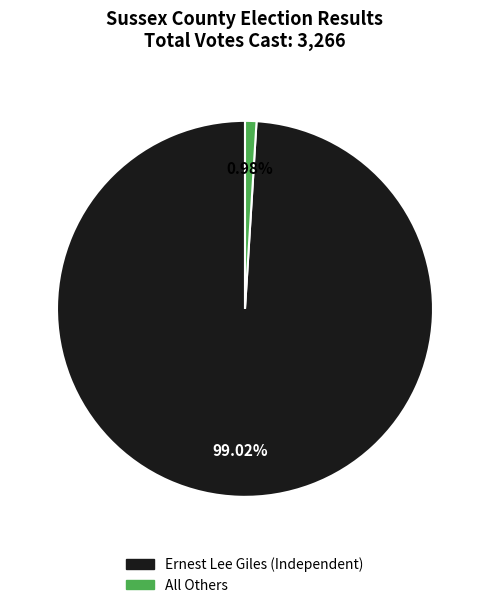

Count the number of slices in the pie.

2